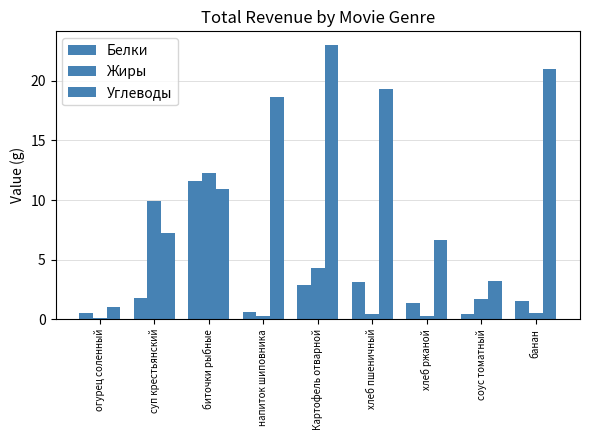

Rank the series at Картофель отварной from lowest to highest value.

Белки, Жиры, Углеводы